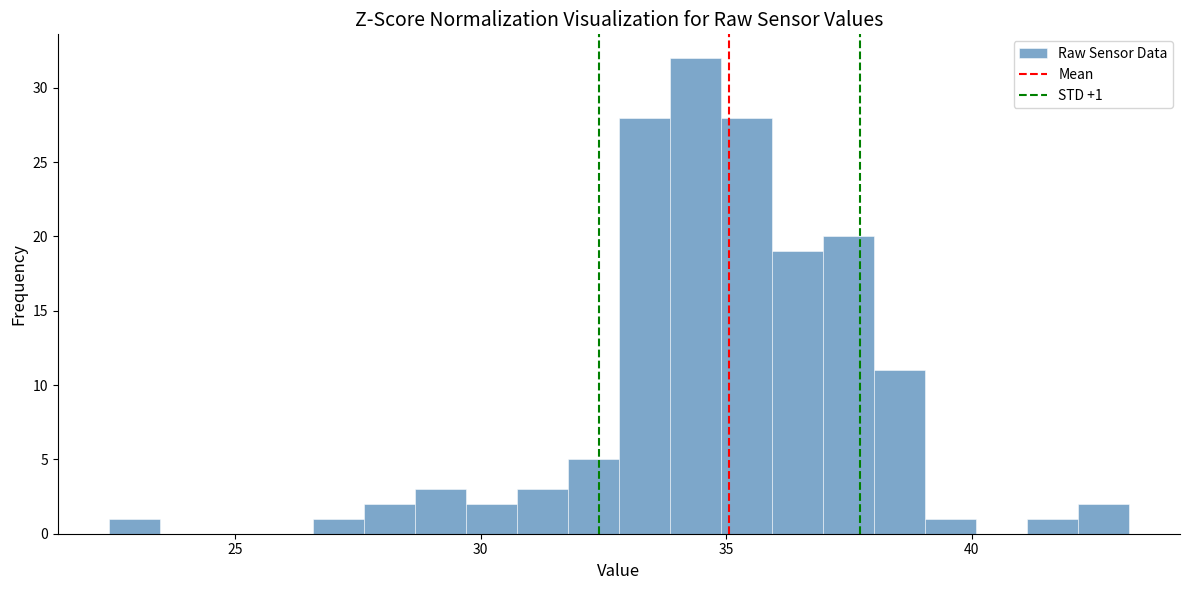

Around what value on the x-axis is the tallest bar? Give the approximate position of its centre, as read against the axis.

34.5